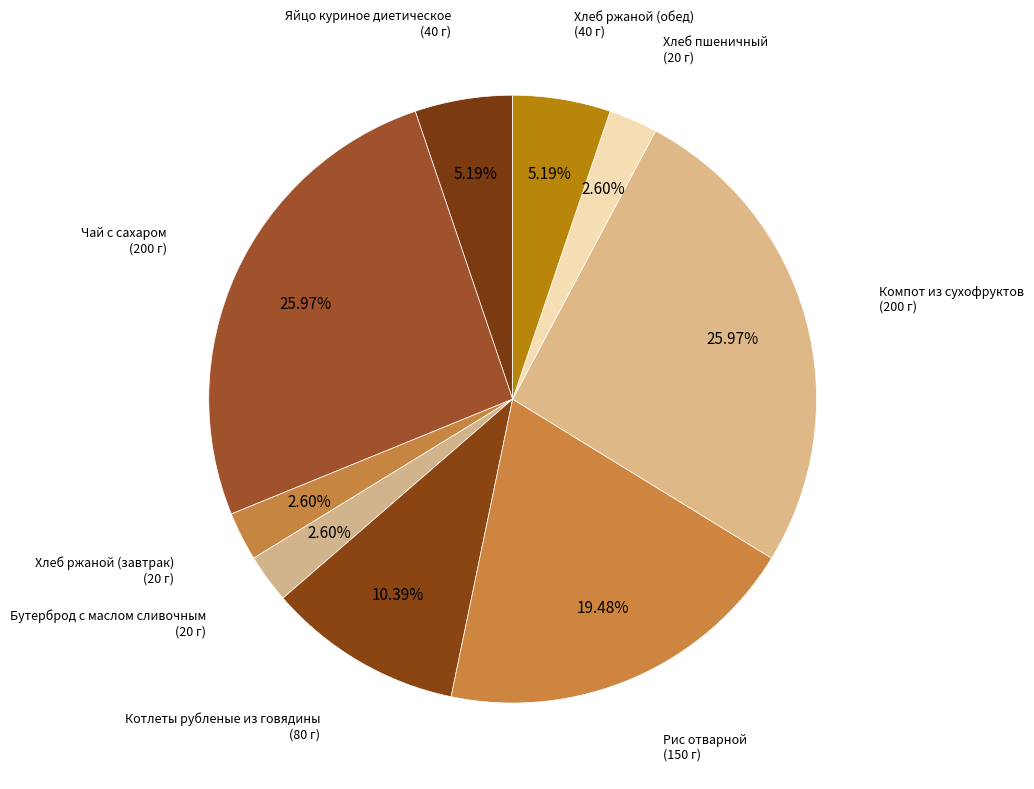

Is there a majority slice in this chart?

No